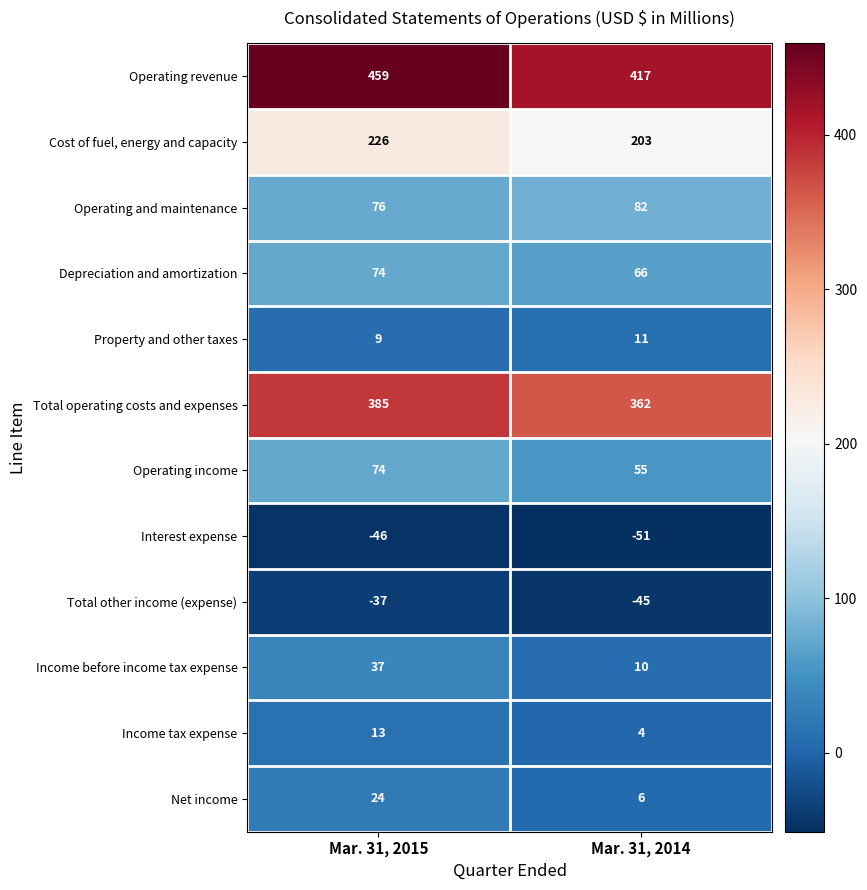

Which label corresponds to the smallest value in the chart?

Mar. 31, 2014